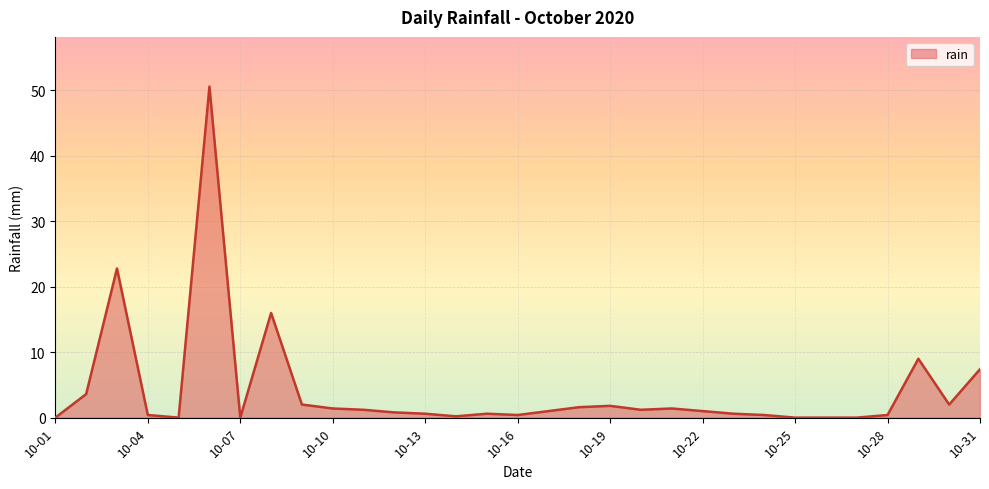

What is the difference between the maximum and minimum values?

50.6